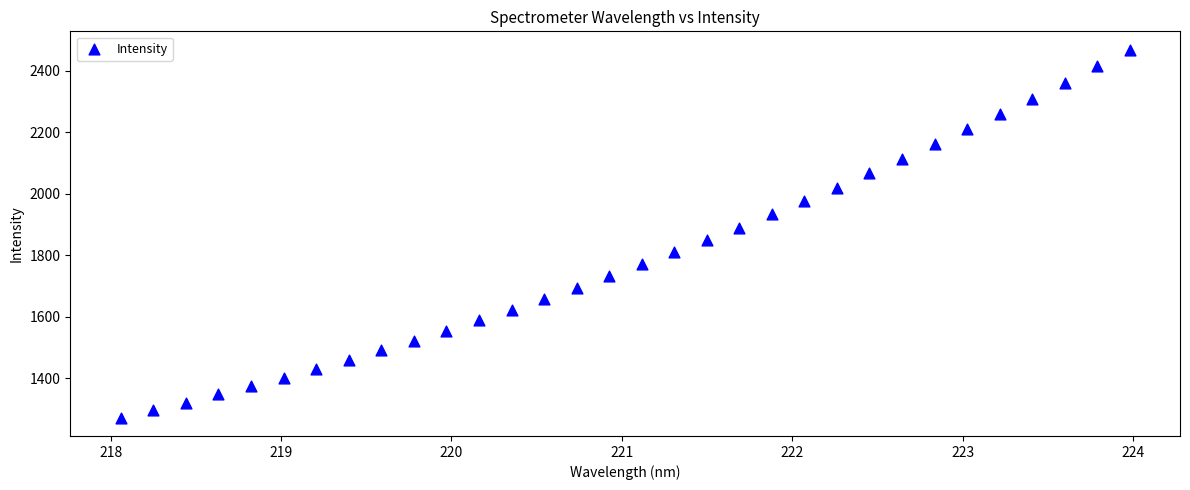

What is the range of X values (max minus min)?

5.9